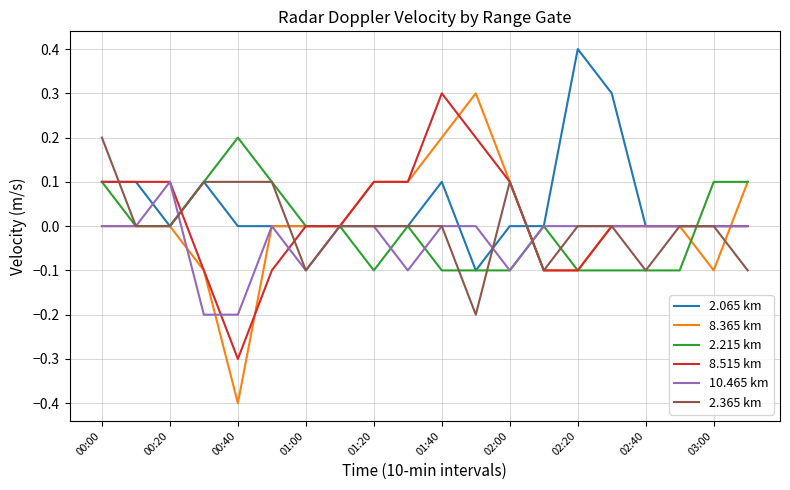

Which series has the largest range (max minus min)?

8.365 km